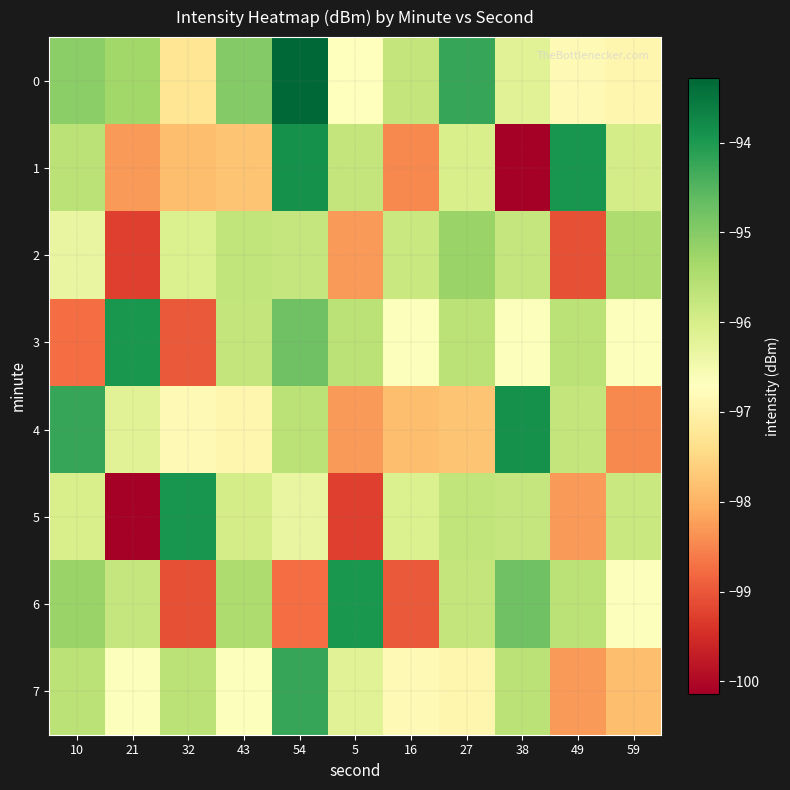

Between 21 and 59, which is larger?

21